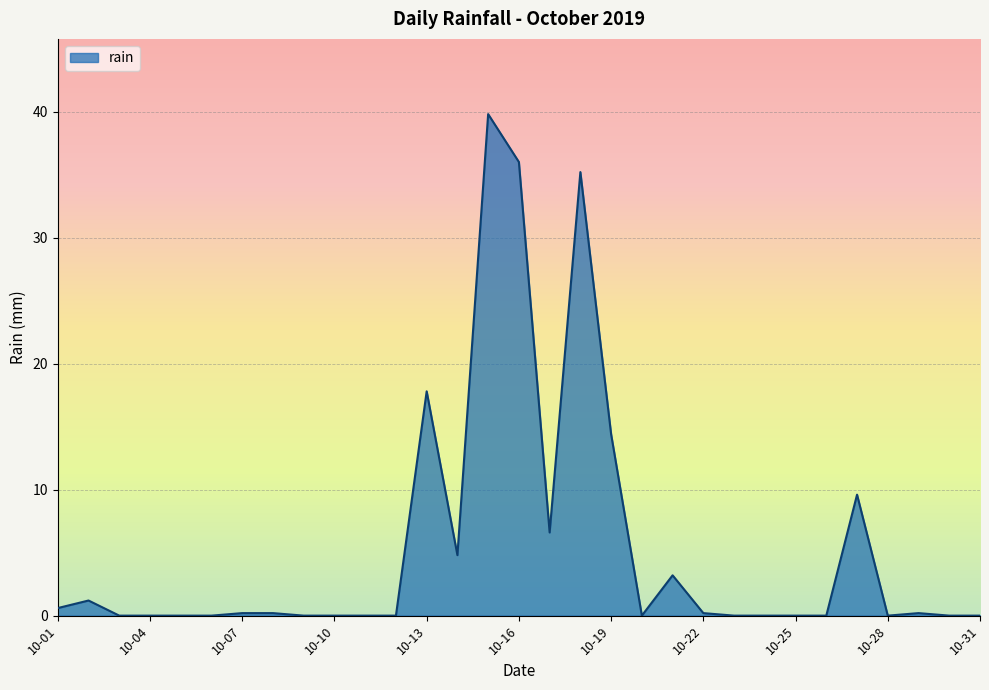

What is the maximum value shown in the chart?

39.8